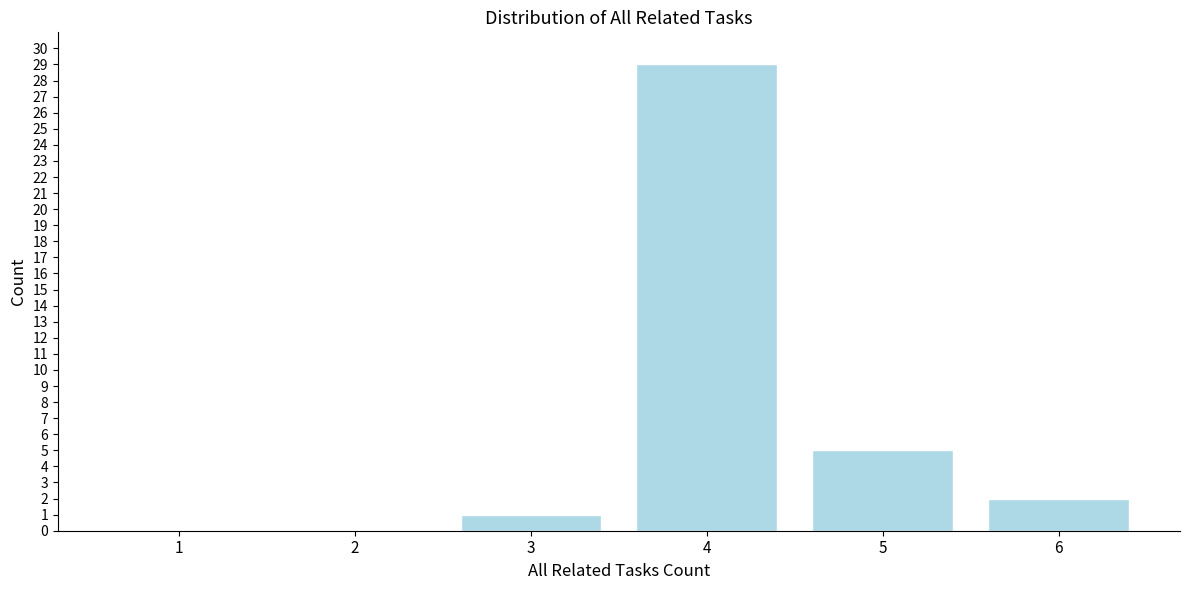

Reading left to right, extract all data points from this chart.

1=0	2=0	3=1	4=29	5=5	6=2